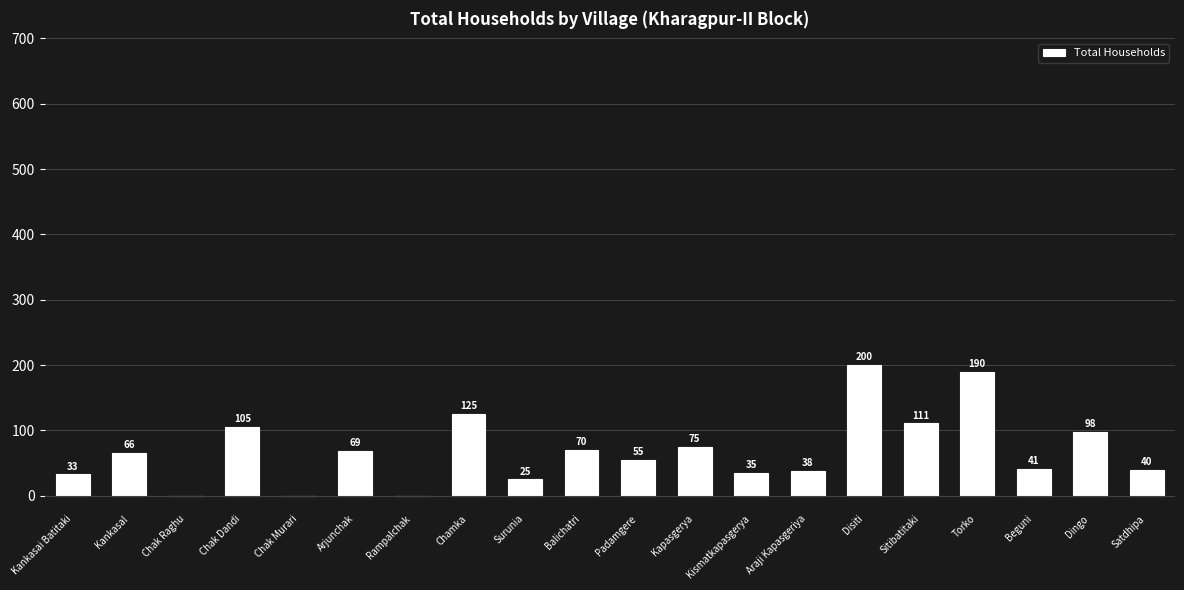

The chart shows a value of 57 at Dingo. True or false?

False